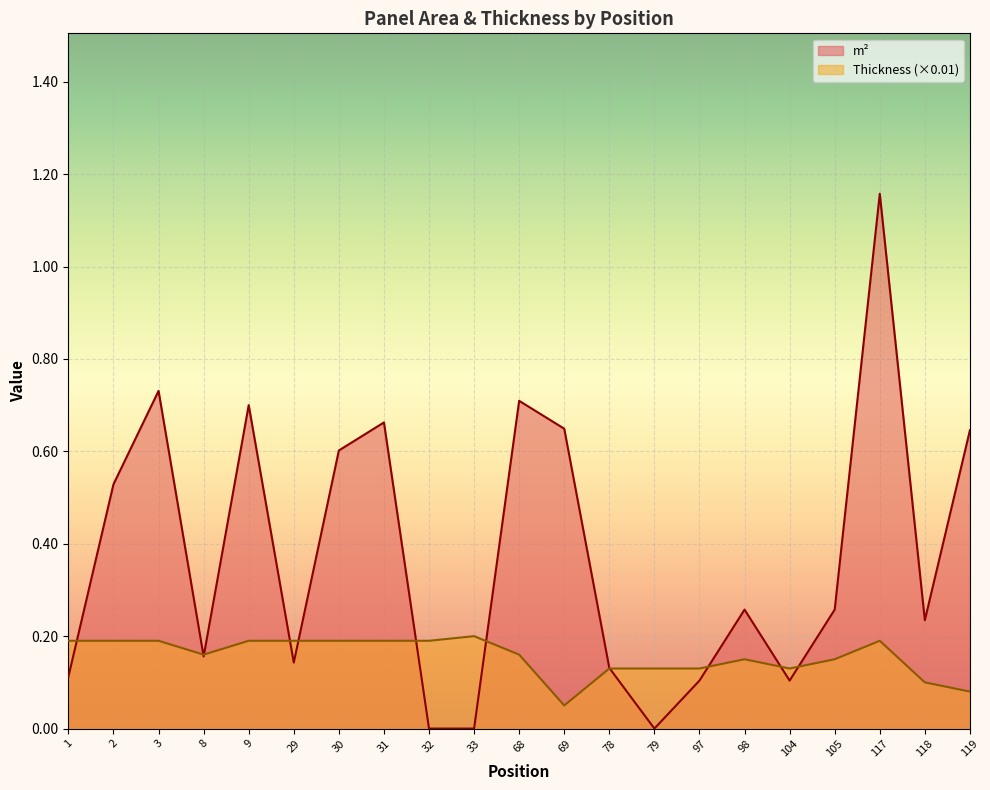

Does the chart display data point markers on the line(s)?

No